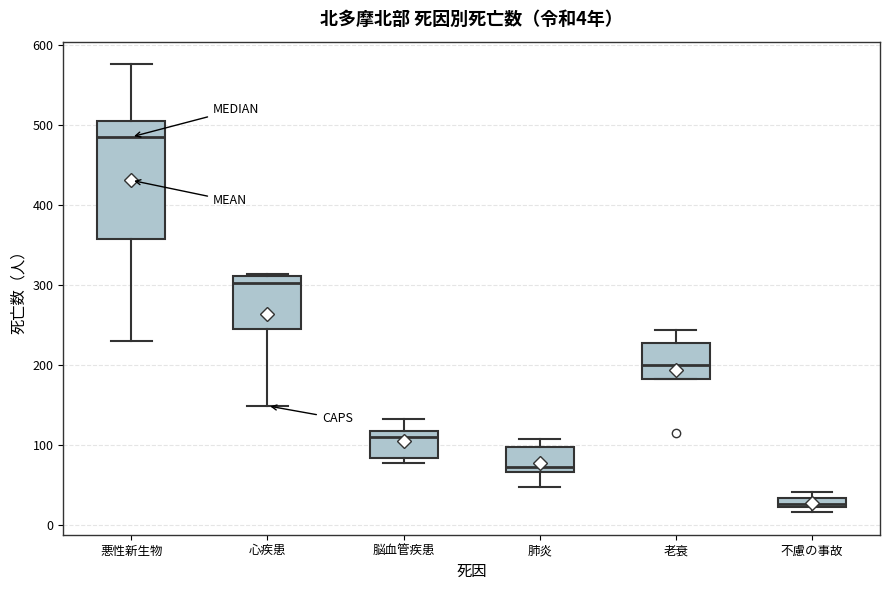

Which box has the lowest median line?

不慮の事故